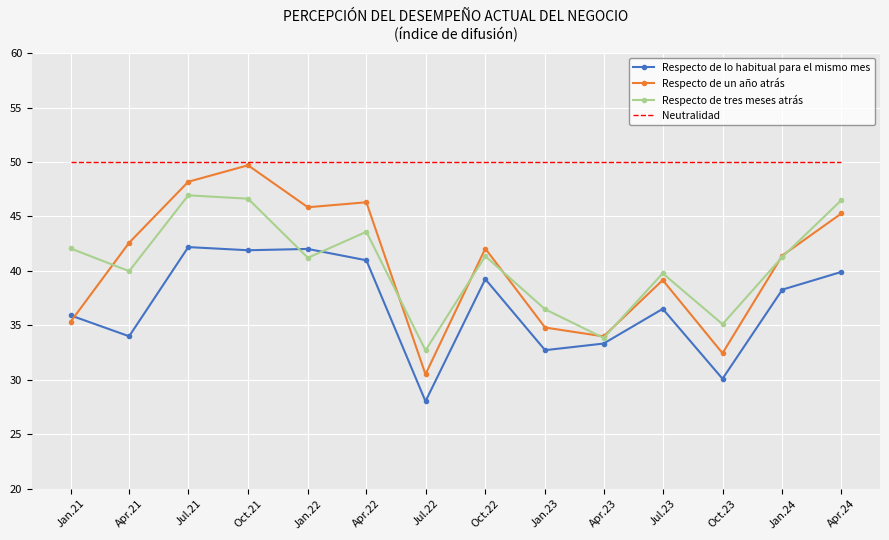

Which series has the largest total across all categories?

Neutralidad